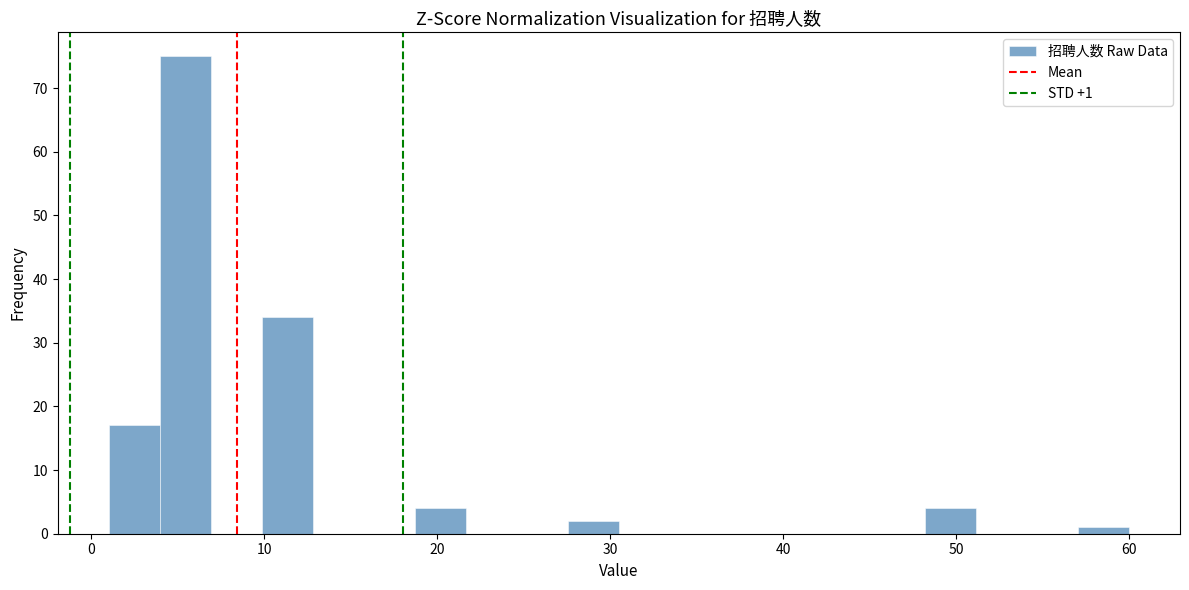

Around what value on the x-axis is the tallest bar? Give the approximate position of its centre, as read against the axis.

5